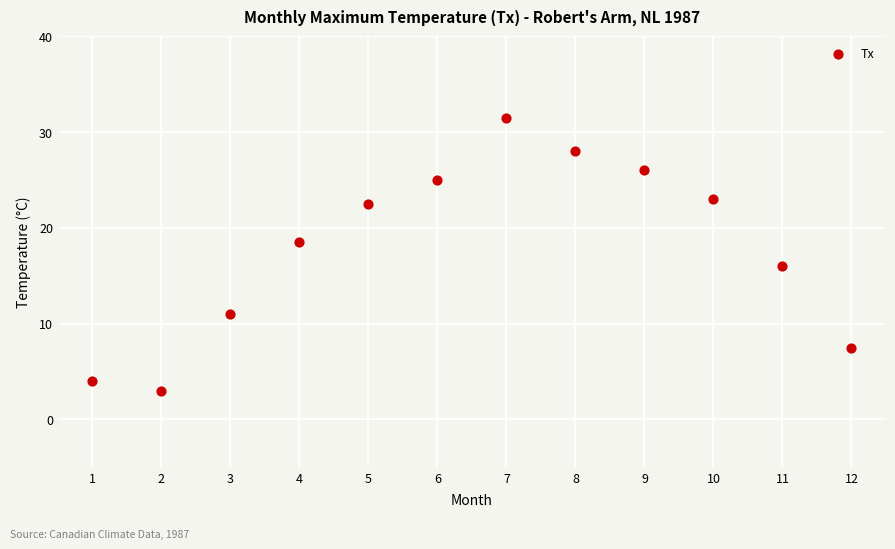

What is the average Y value?

18.0